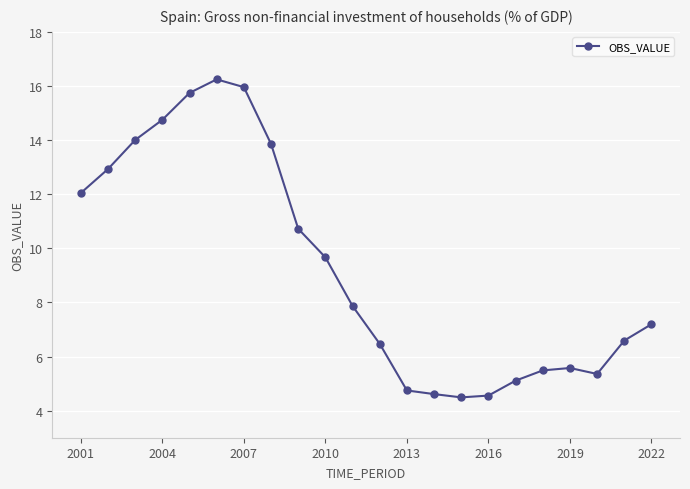

What is the sum of all values?

204.0